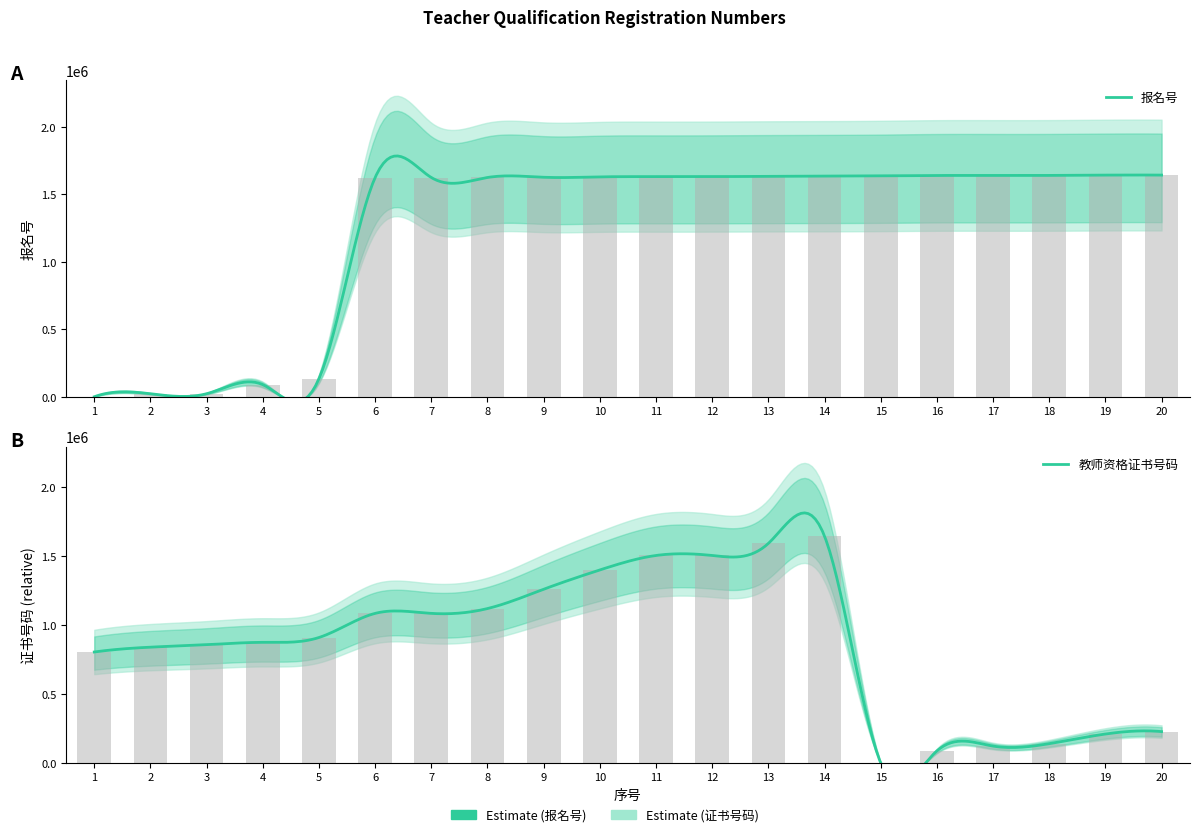

At which category is the sum across all series the highest?

14